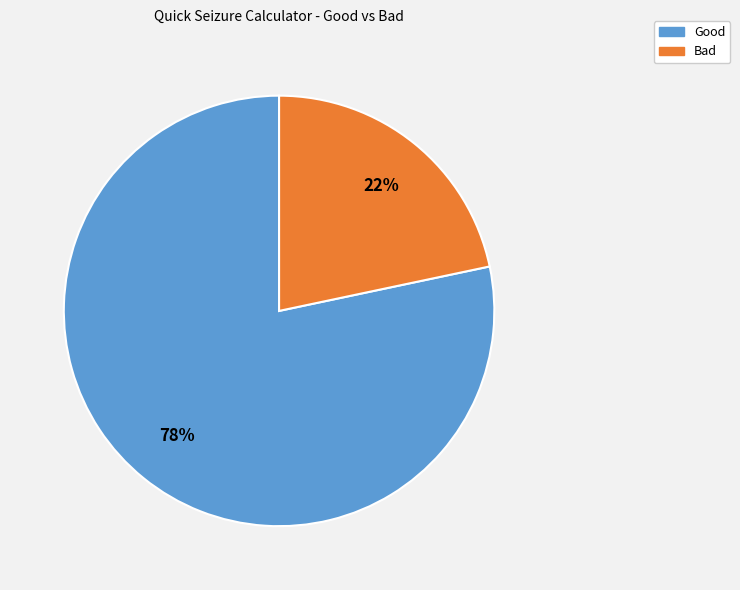

To the nearest percent, what portion does Good represent?

78%